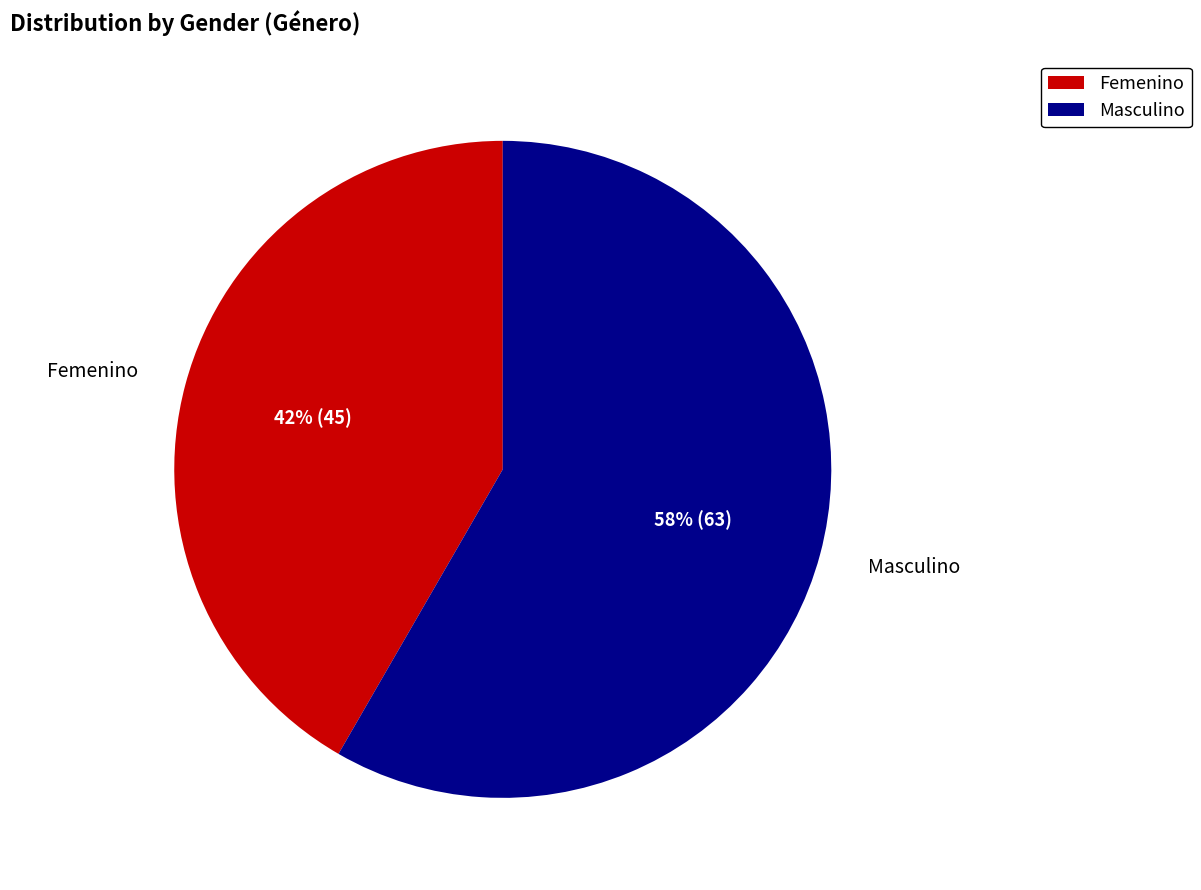

To the nearest percent, what is the combined percentage of Femenino and Masculino?

100%